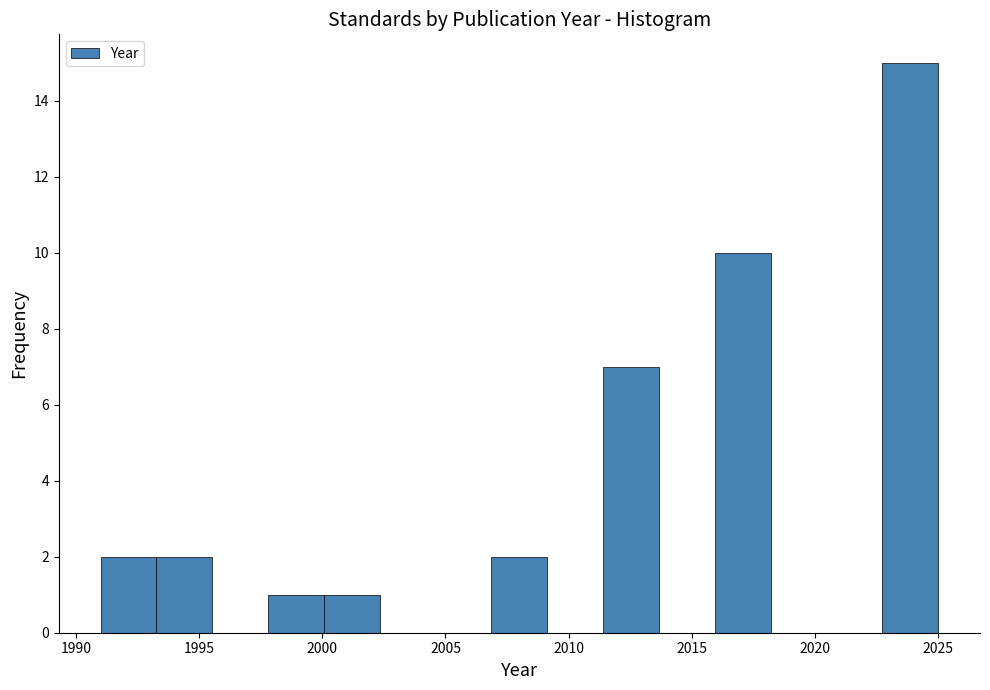

Reading left to right, list every bar in this chart as the range it spans on the x-axis followed by its height. Neither the bar edges nor the heights are printed on the chart, so give them approximately, as read against the axes.

1991.0 to 1993.5: 2
1993.5 to 1995.5: 2
1995.5 to 1998.0: 0
1998.0 to 2000.0: 1
2000.0 to 2002.5: 1
2002.5 to 2004.5: 0
2004.5 to 2007.0: 0
2007.0 to 2009.0: 2
2009.0 to 2011.5: 0
2011.5 to 2013.5: 7
2013.5 to 2016.0: 0
2016.0 to 2018.0: 10
2018.0 to 2020.5: 0
2020.5 to 2022.5: 0
2022.5 to 2025.0: 15